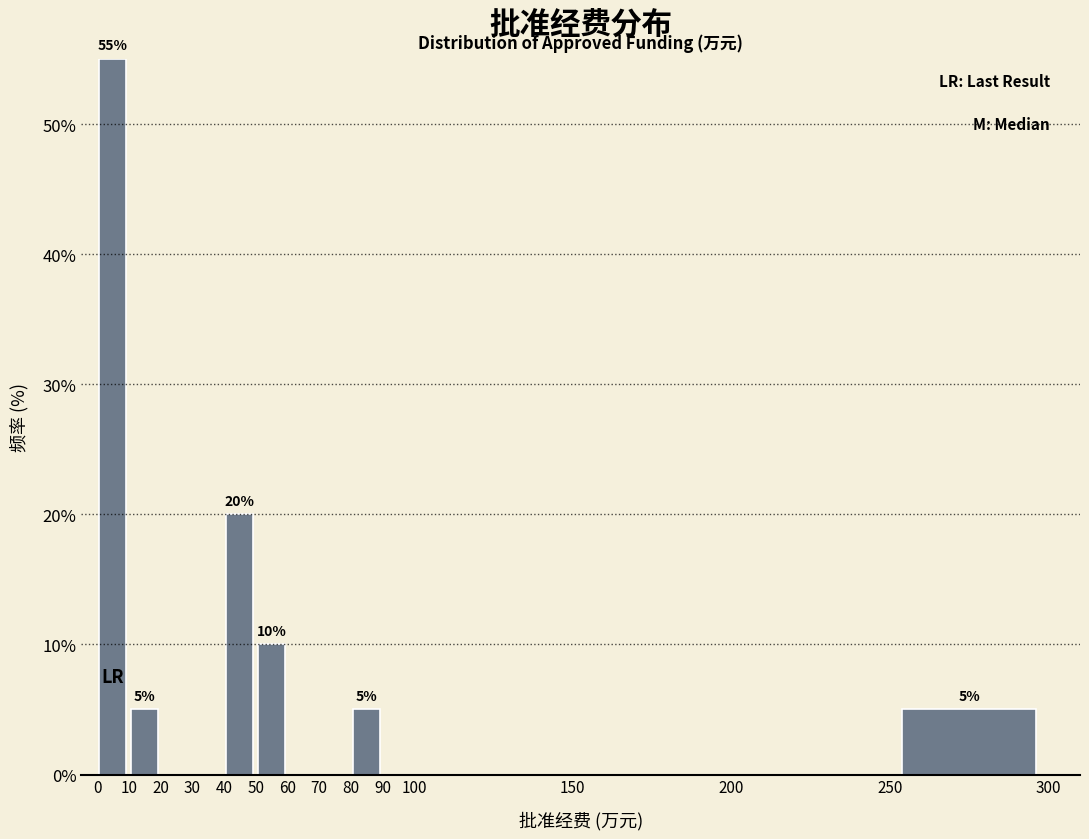

Over which range of the x-axis is the bar tallest?

0 to 10